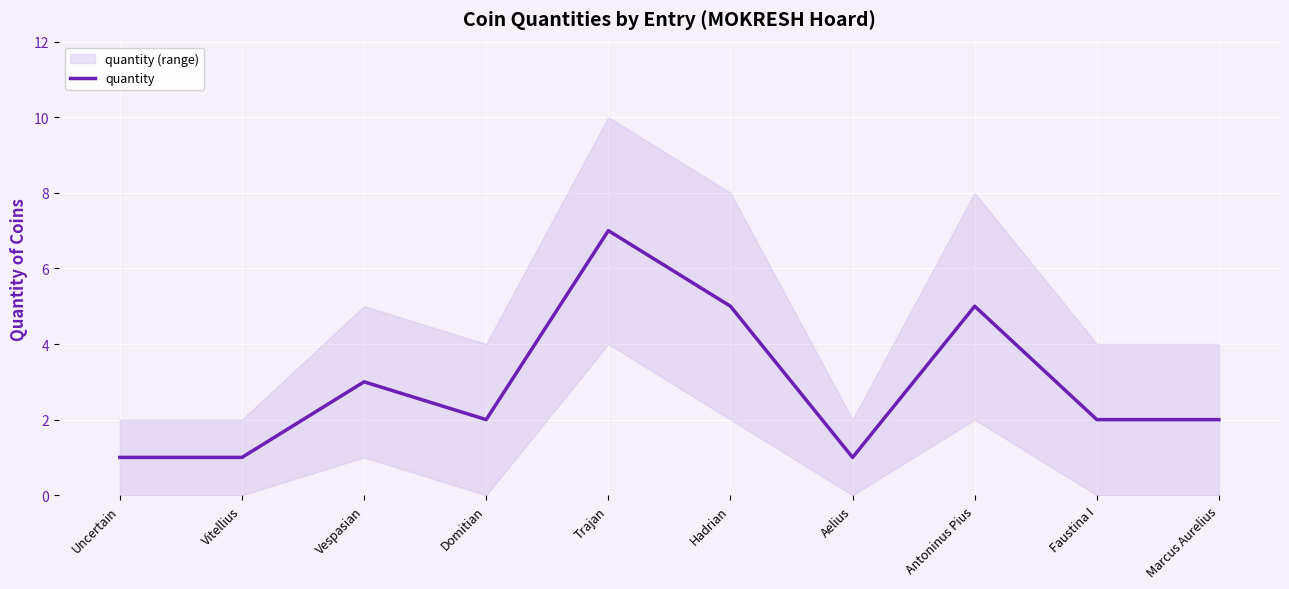

Approximately how many times larger is the value at Faustina I compared to Domitian?

1.0